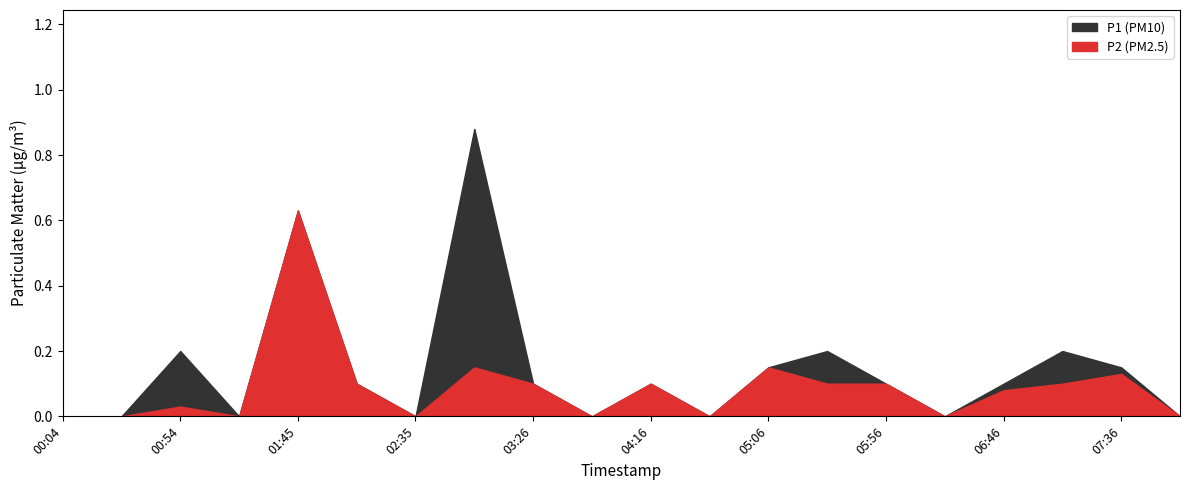

What is the label of the 14th point from the right?

02:35